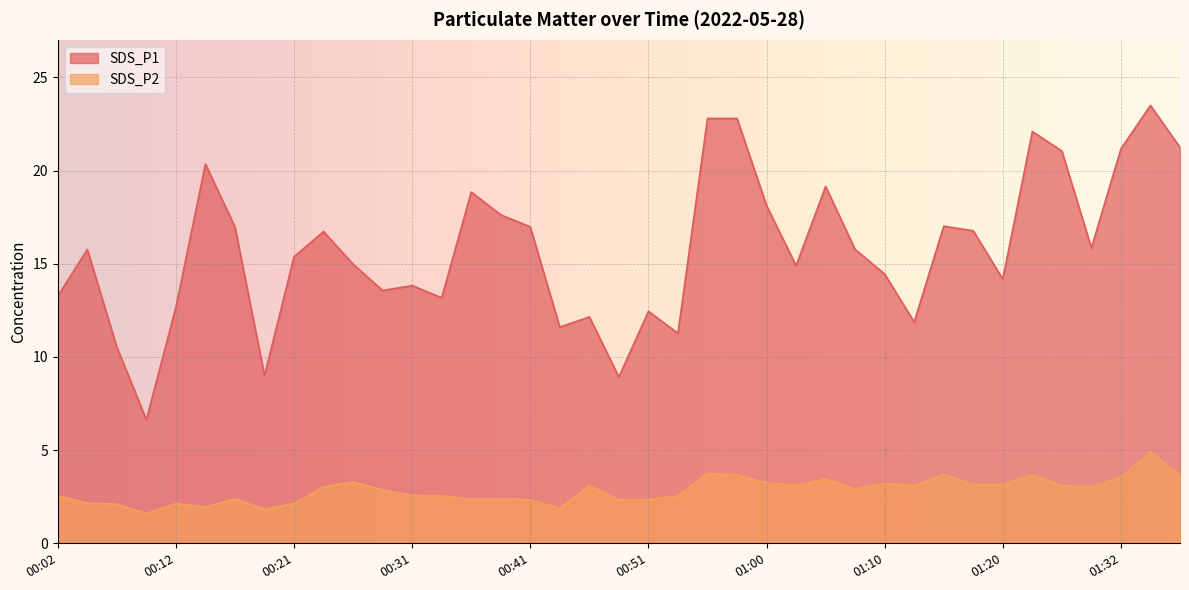

In SDS_P2, how many points are higher than both neighbors (excluding endpoints)?

11